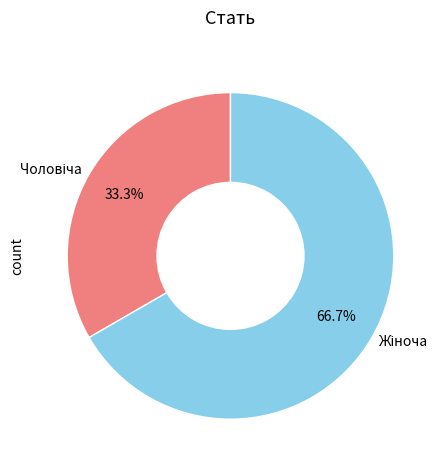

To the nearest percent, what is the difference between the largest and smallest slice percentages?

33%